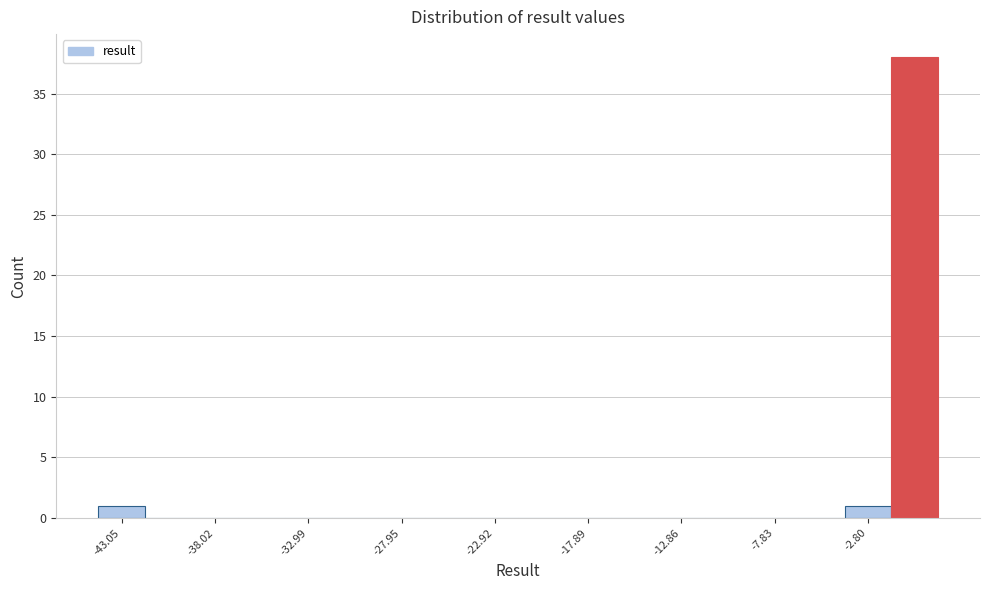

Around what value on the x-axis is the tallest bar? Give the approximate position of its centre, as read against the axis.

0